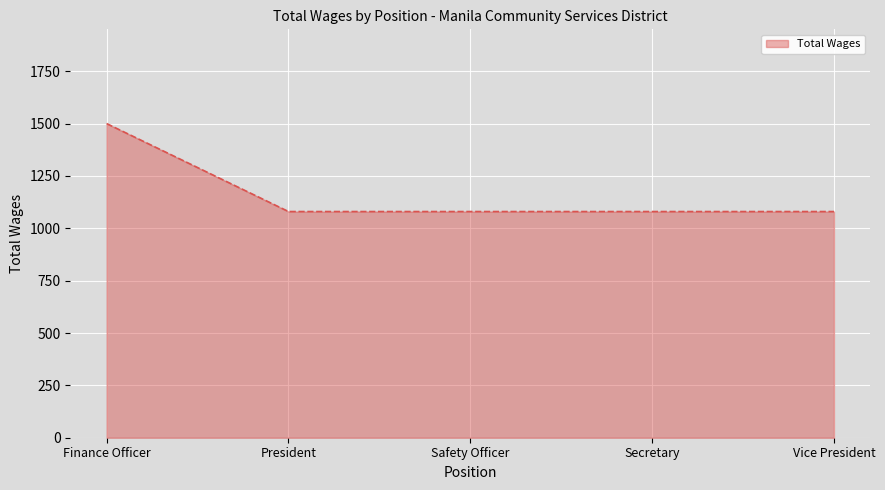

The chart shows a value of 971 at Finance Officer. True or false?

False